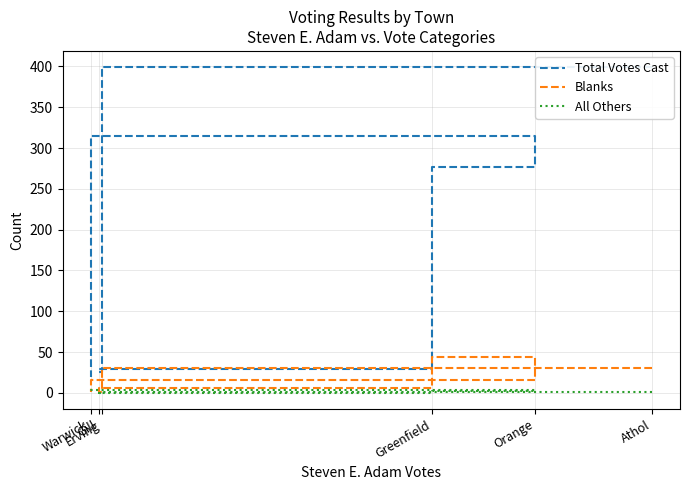

How many data points in All Others are less than 1?

3